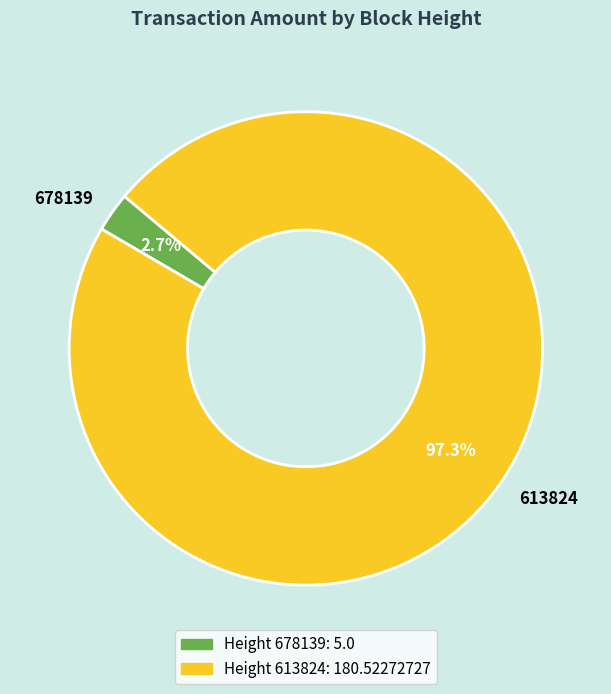

Between 613824 and 678139, which is larger?

613824